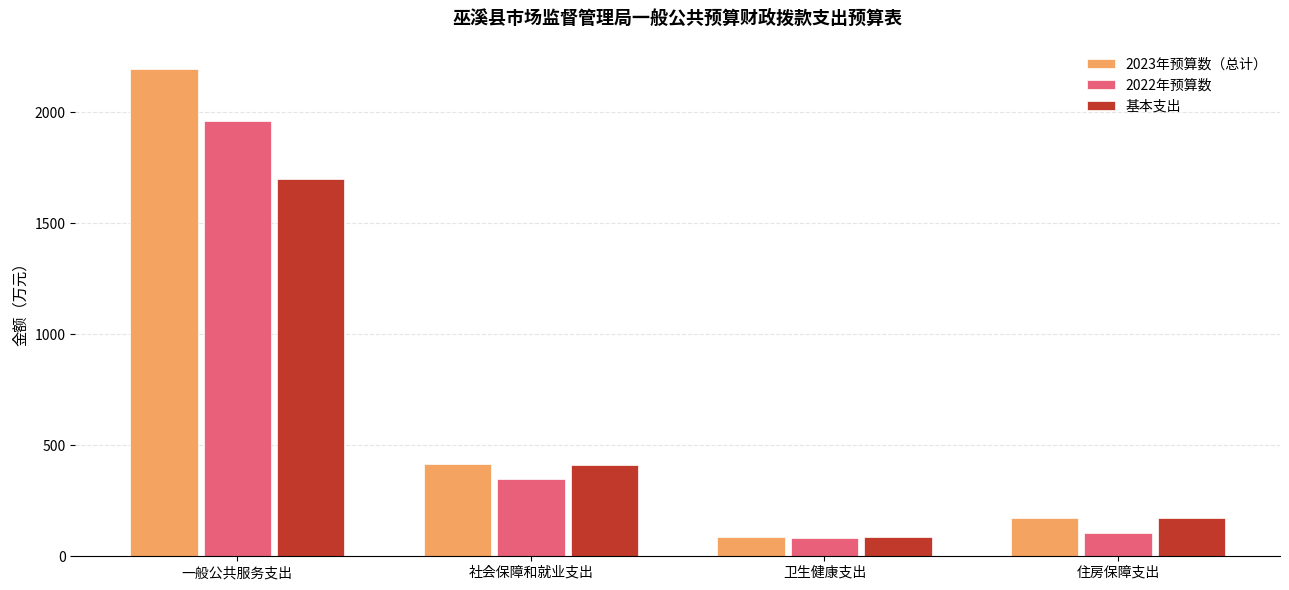

Read the 基本支出 value at 卫生健康支出.

87.1